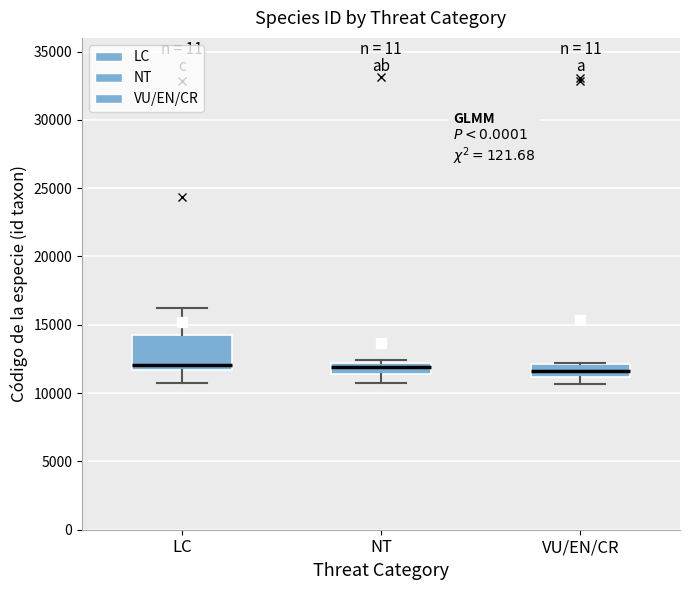

Reading left to right, read every box against the y-axis: the position of its median line, the range the box covers, and the ends of its whiskers. The values are not printed on the chart, so give them approximately, as read against the axis.

LC: median 12000, box 11500 to 14500, whiskers 10500 to 16000
NT: median 12000 (inside the box), box 11500 to 12000, whiskers 11000 to 12500
VU/EN/CR: median 11500, box 11000 to 12000, whiskers 10500 to 12000